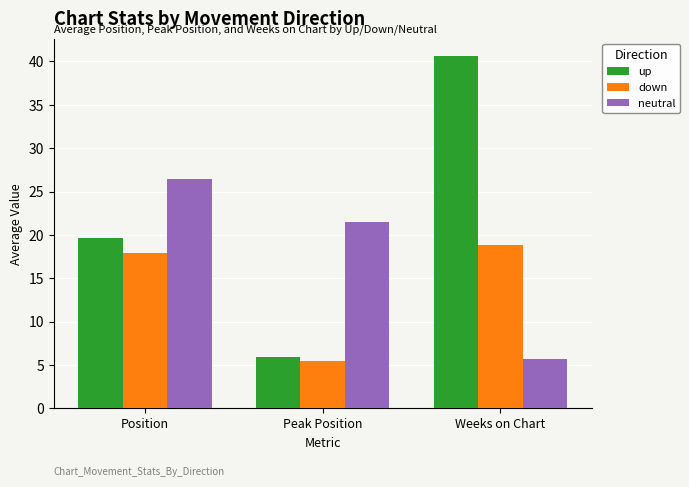

What is the sum of all neutral values?

53.8